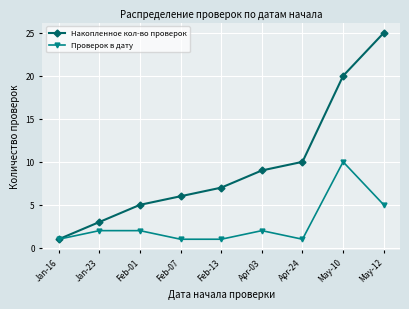

The Накопленное кол-во проверок series shows 0 at Jan-16. True or false?

False